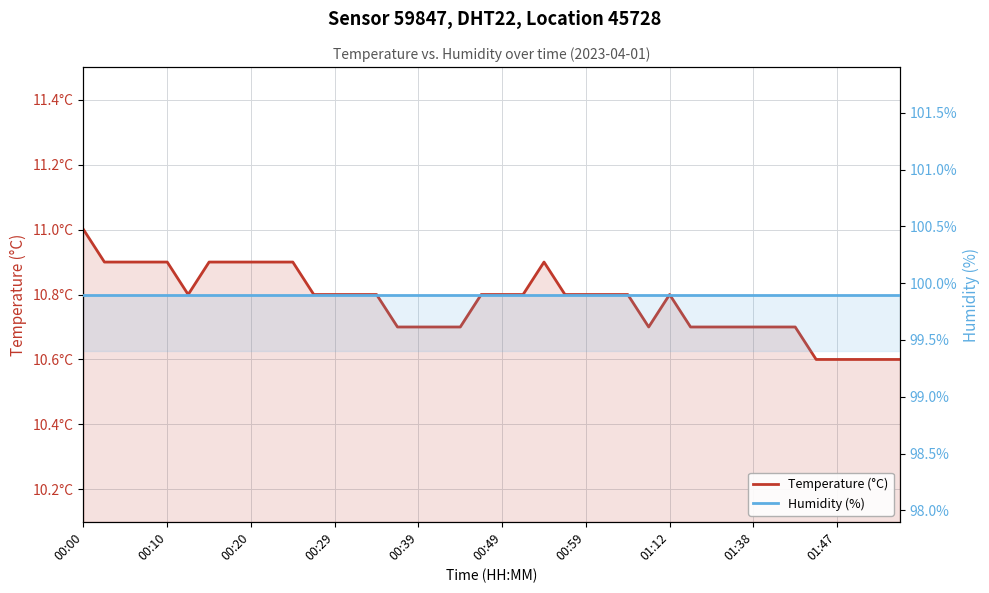

What position from the right is 01:38?

8